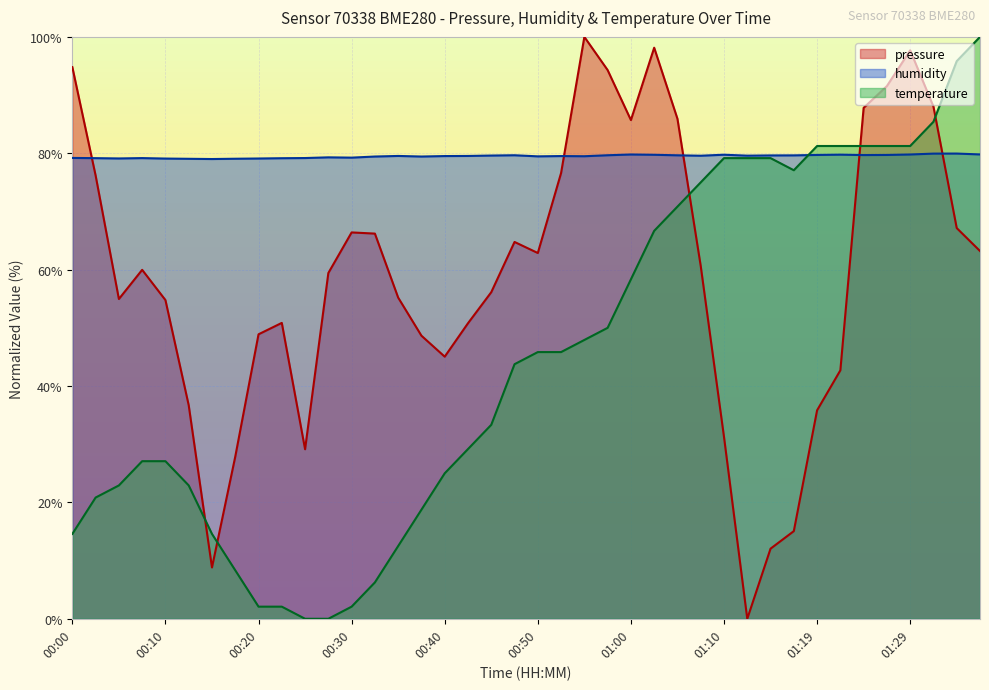

How many interior local valleys does the humidity series have?

9